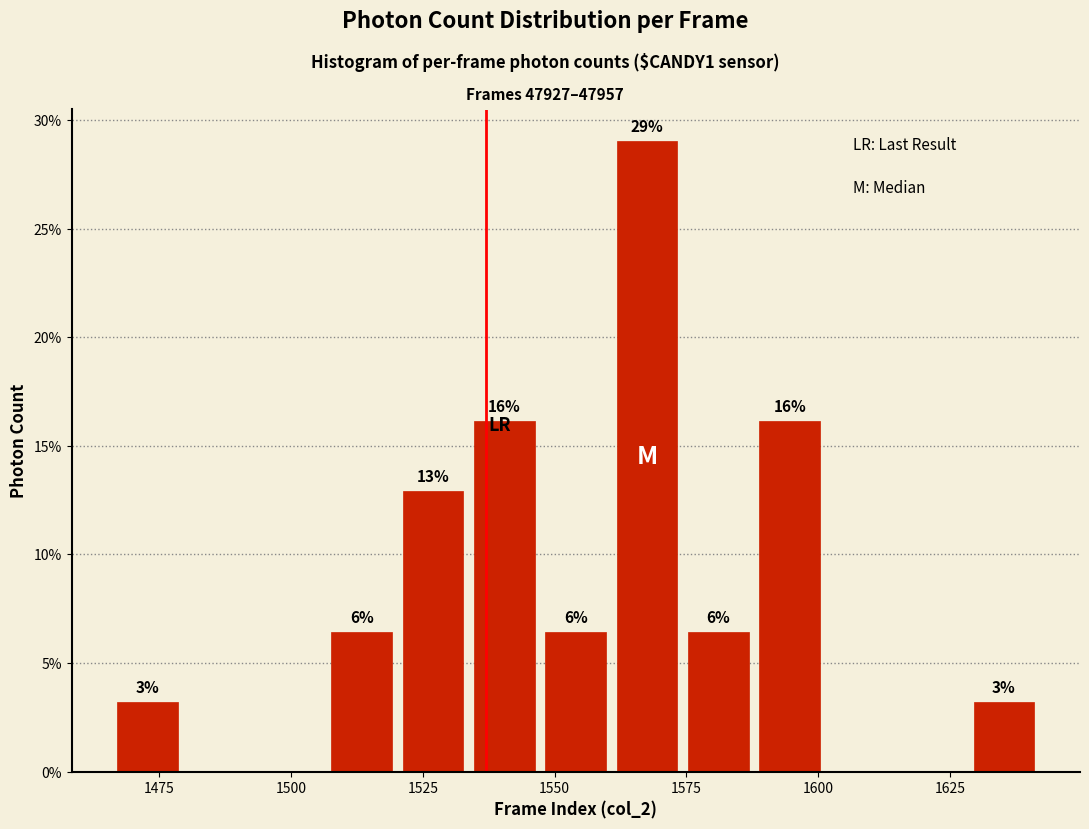

Around what value on the x-axis is the tallest bar? Give the approximate position of its centre, as read against the axis.

1570